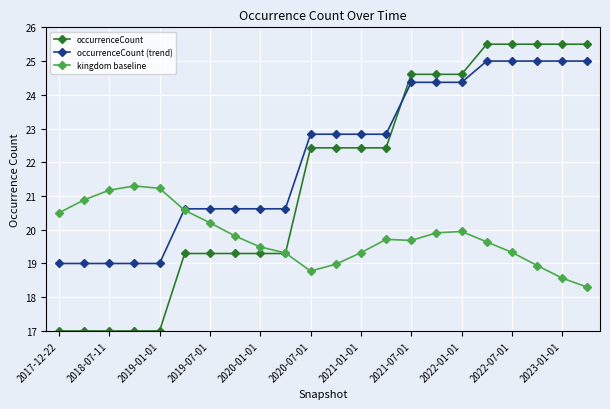

True or false: occurrenceCount and occurrenceCount (trend) cross at least once.

True